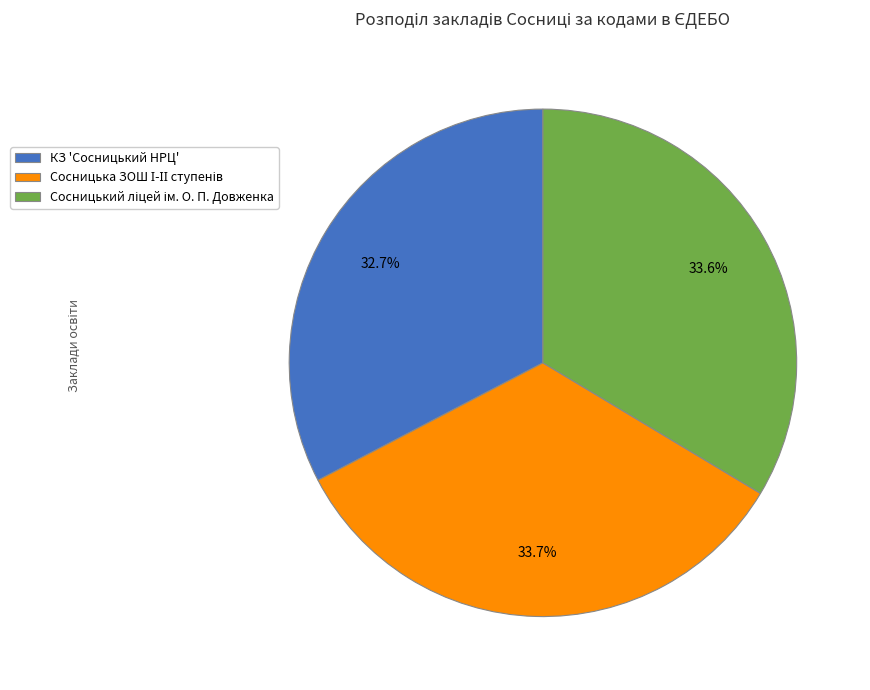

Does КЗ 'Сосницький НРЦ' represent more than half of the total?

No